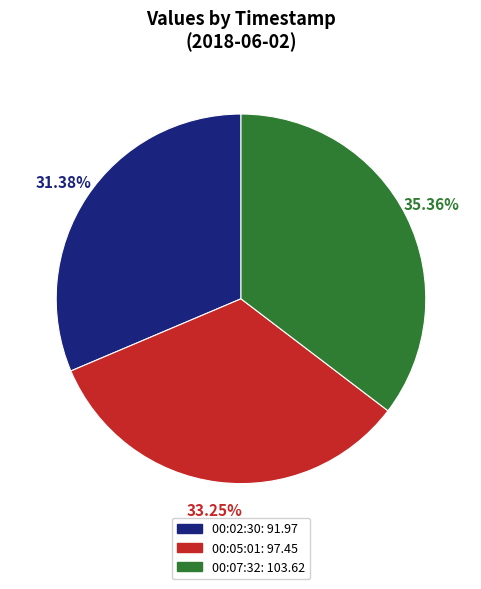

Is there any slice that represents more than half of the pie?

No